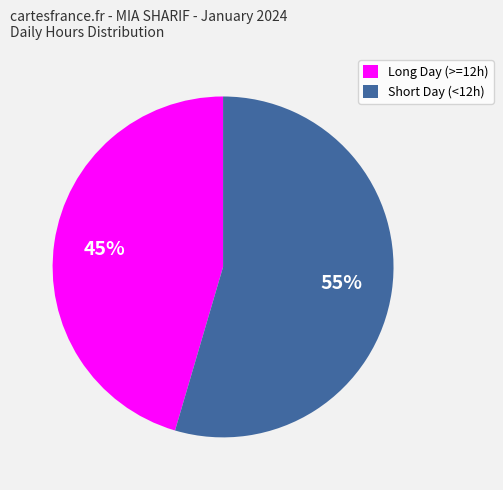

To the nearest percent, what is the combined percentage of Short Day (<12h) and Long Day (>=12h)?

100%